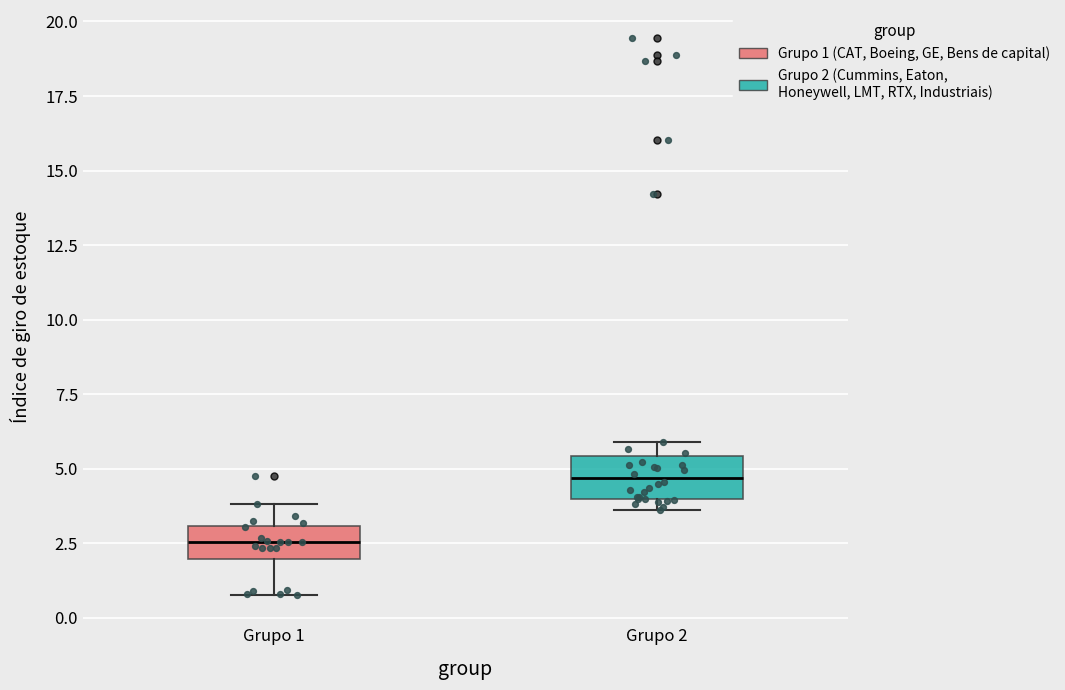

Which box has the highest median line?

Grupo 2